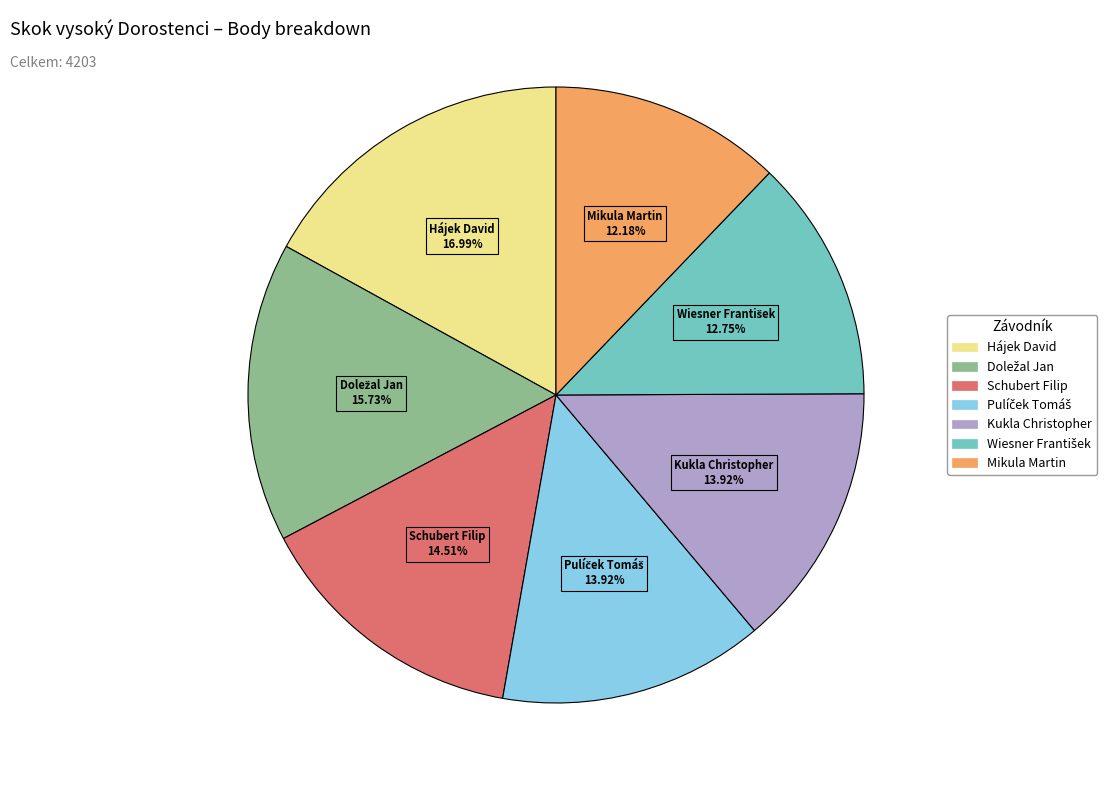

Does Schubert Filip represent more than half of the total?

No